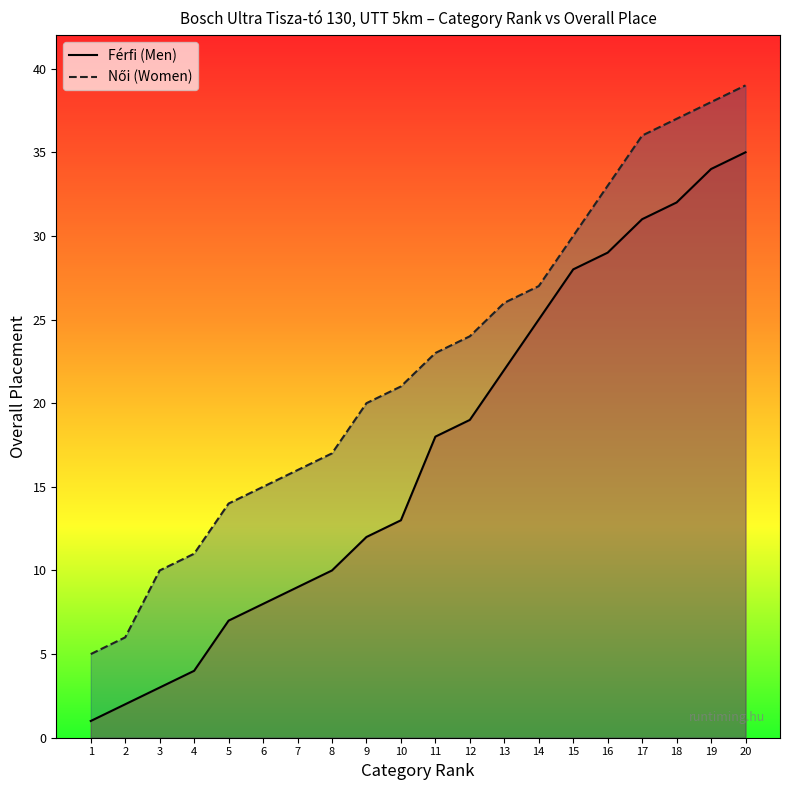

Where does the Férfi (Men) series first go above 18?

12